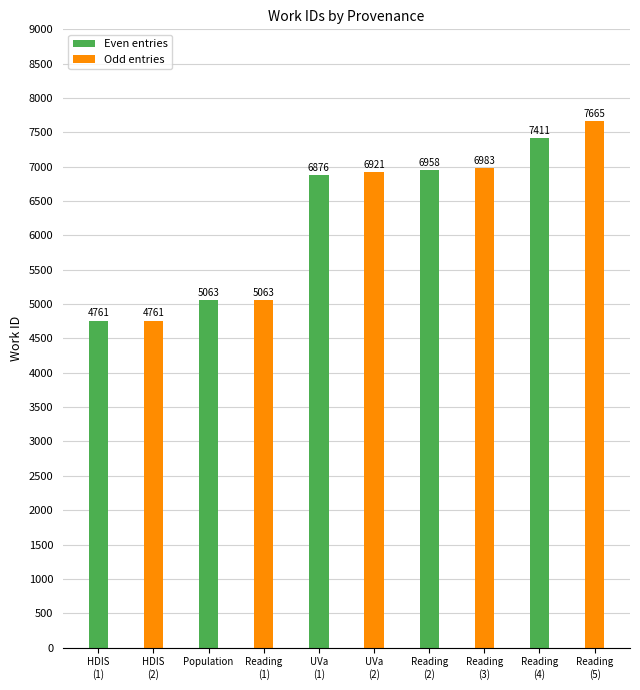

Reading left to right, list all the values displayed in this chart.

4761	4761	5063	5063	6876	6921	6958	6983	7411	7665